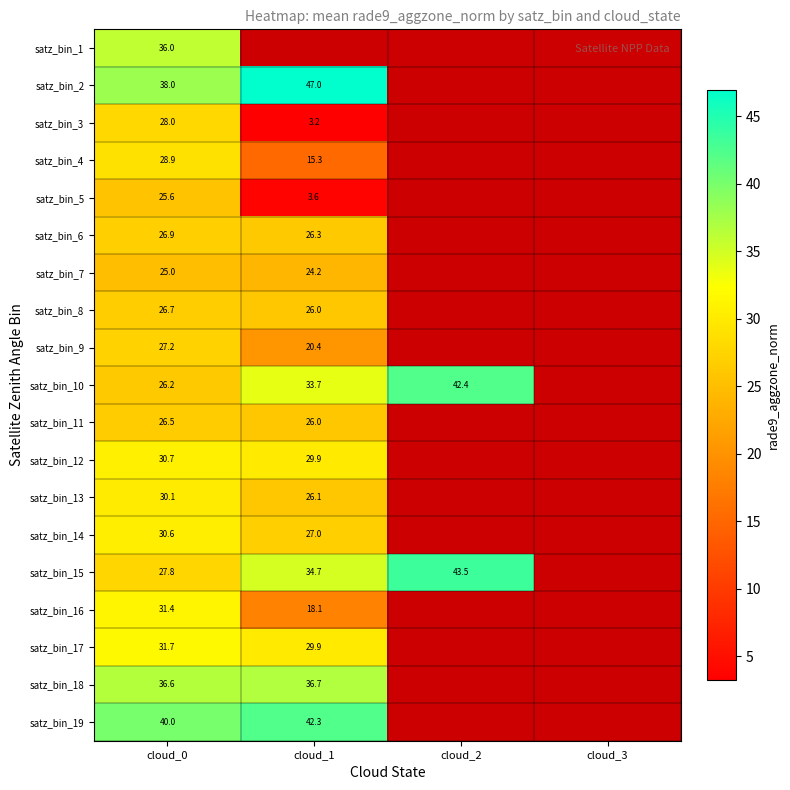

What is the greatest value displayed?

47.0